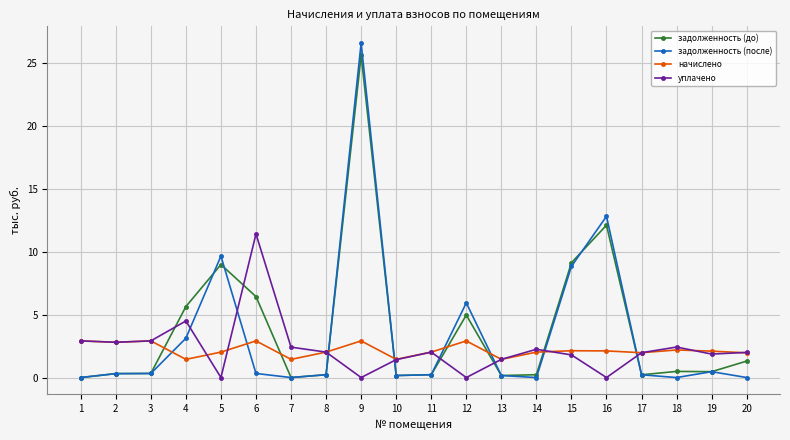

What are all the series names shown in the legend?

задолженность (до), задолженность (после), начислено, уплачено